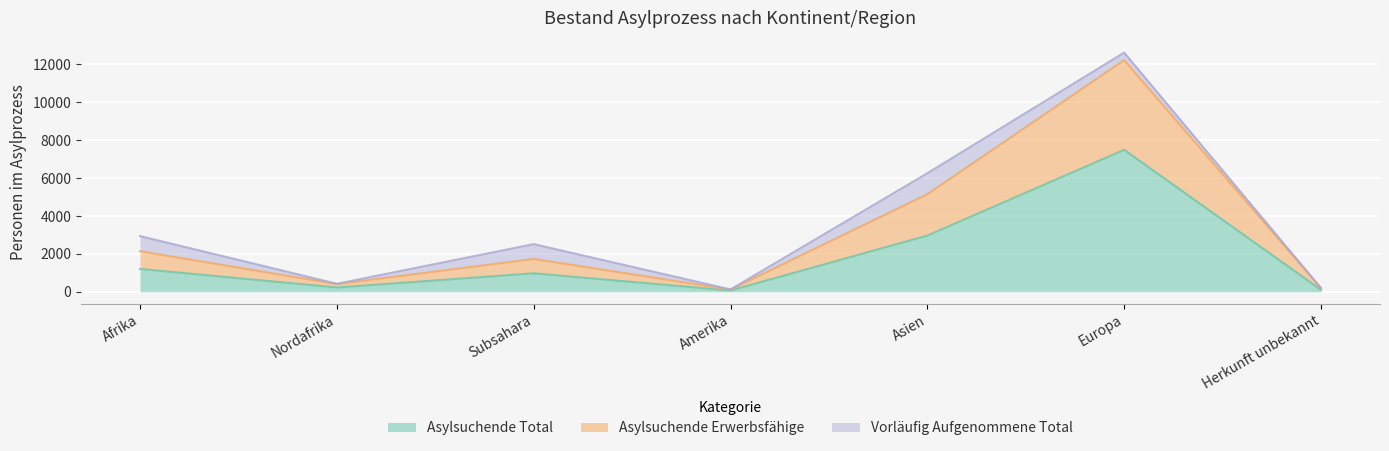

What is the average value of the Asylsuchende Erwerbsfähige series?

3140